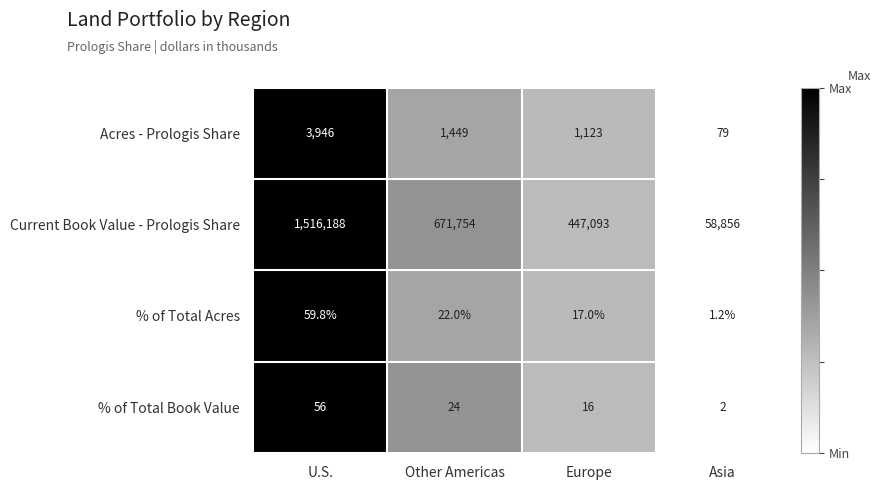

What is the difference between the second highest and minimum values in the % of Total Acres series?

20.8